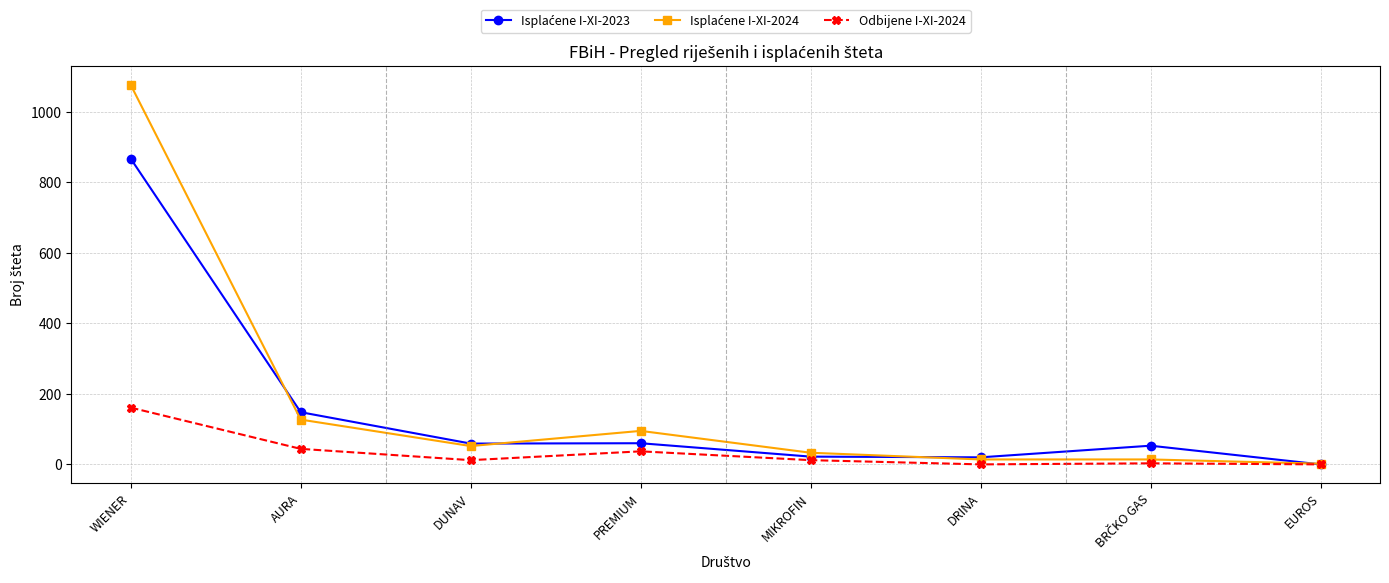

At which category is the sum across all series the highest?

WIENER